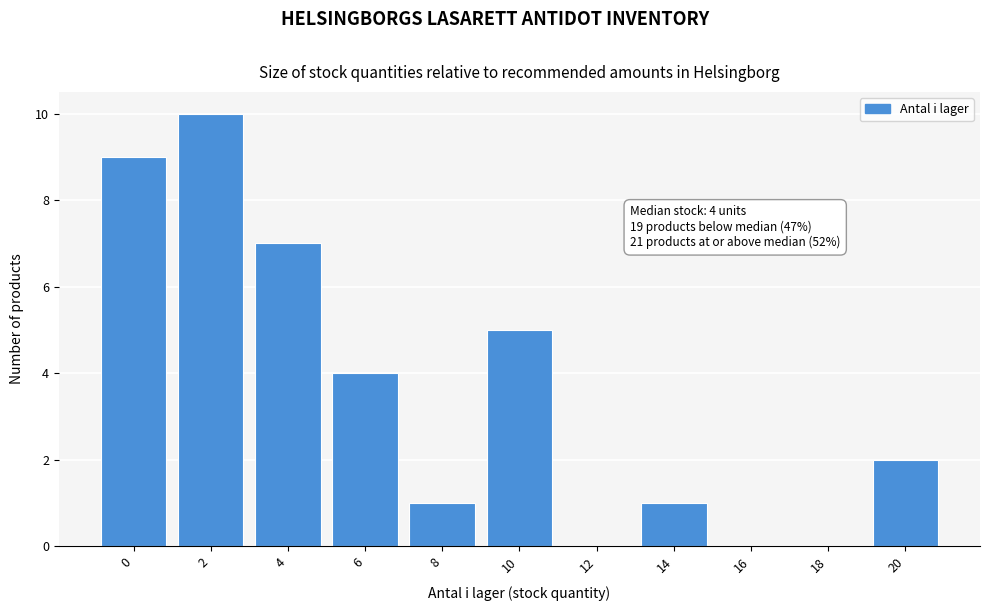

Reading left to right, what are all the values shown in this chart?

0=9	2=10	4=7	6=4	8=1	10=5	12=0	14=1	16=0	18=0	20=2